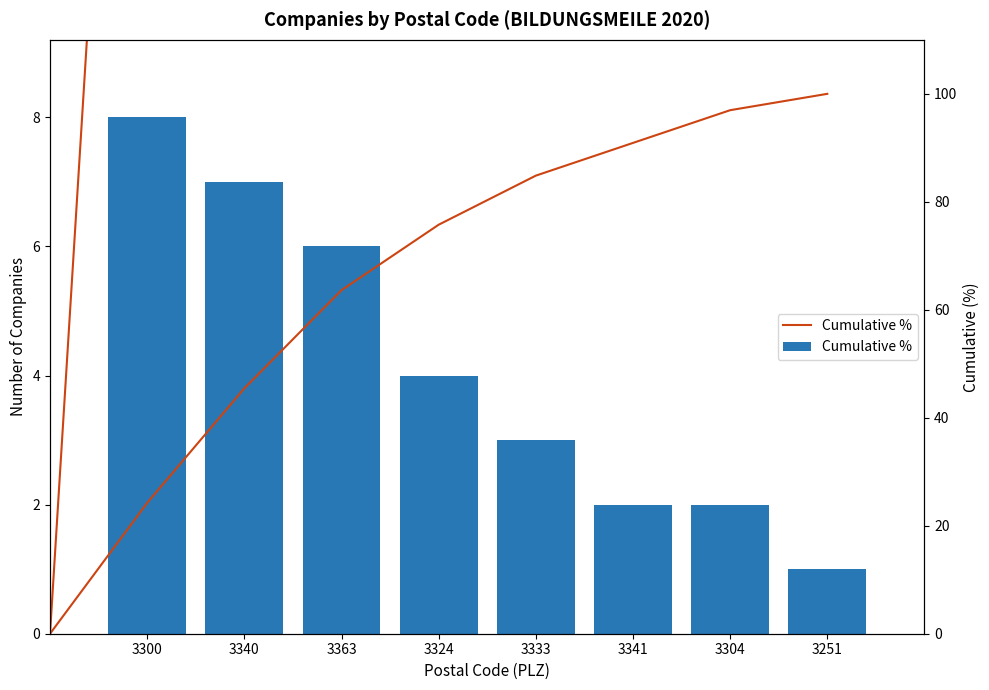

How many data points are less than 4?

4